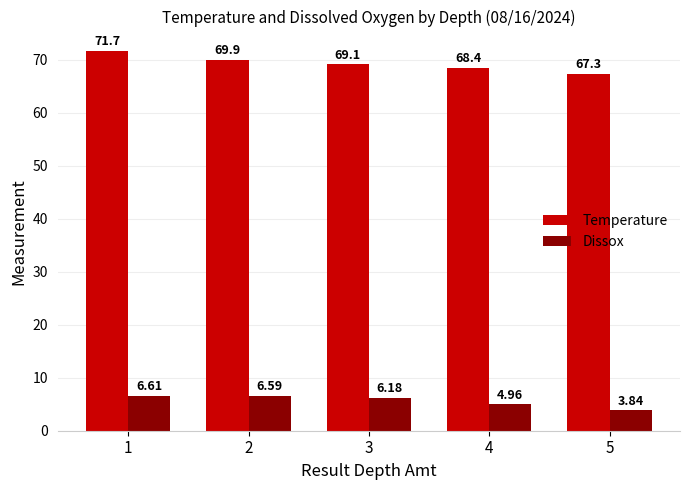

Is it true that Dissox equals 1.8 at 4?

False